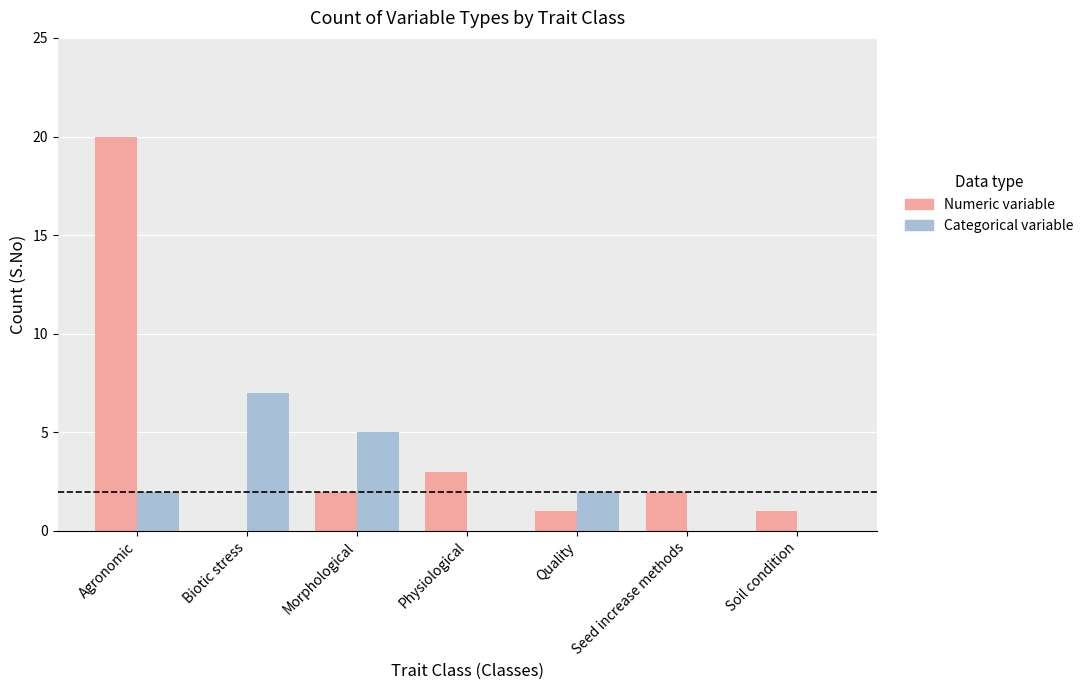

Reading left to right, transcribe all the data shown in this chart.

Numeric variable: 20	0	2	3	1	2	1
Categorical variable: 2	7	5	0	2	0	0